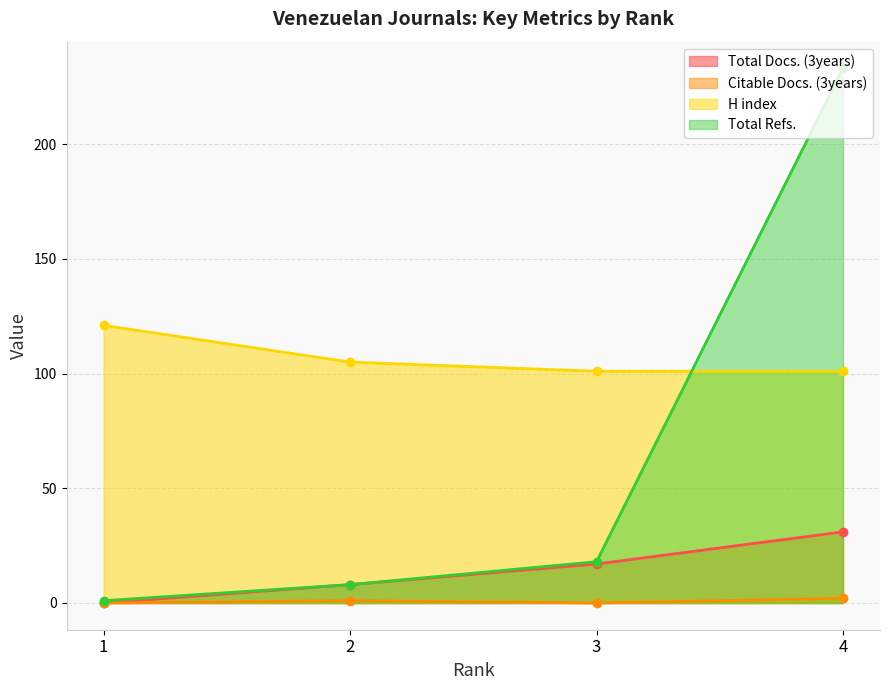

Reading left to right, list all the values displayed in this chart.

Total Docs. (3years): 1=0	2=8	3=17	4=31
Citable Docs. (3years): 1=0	2=1	3=0	4=2
H index: 1=121	2=105	3=101	4=101
Total Refs.: 1=1	2=8	3=18	4=233